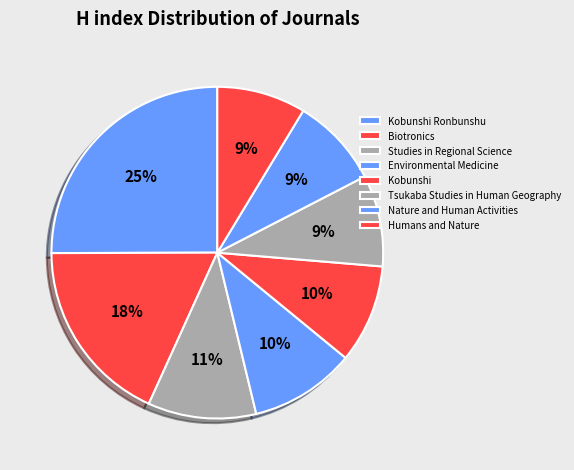

What is the change in value from Nature and Human Activities to Humans and Nature?

-1